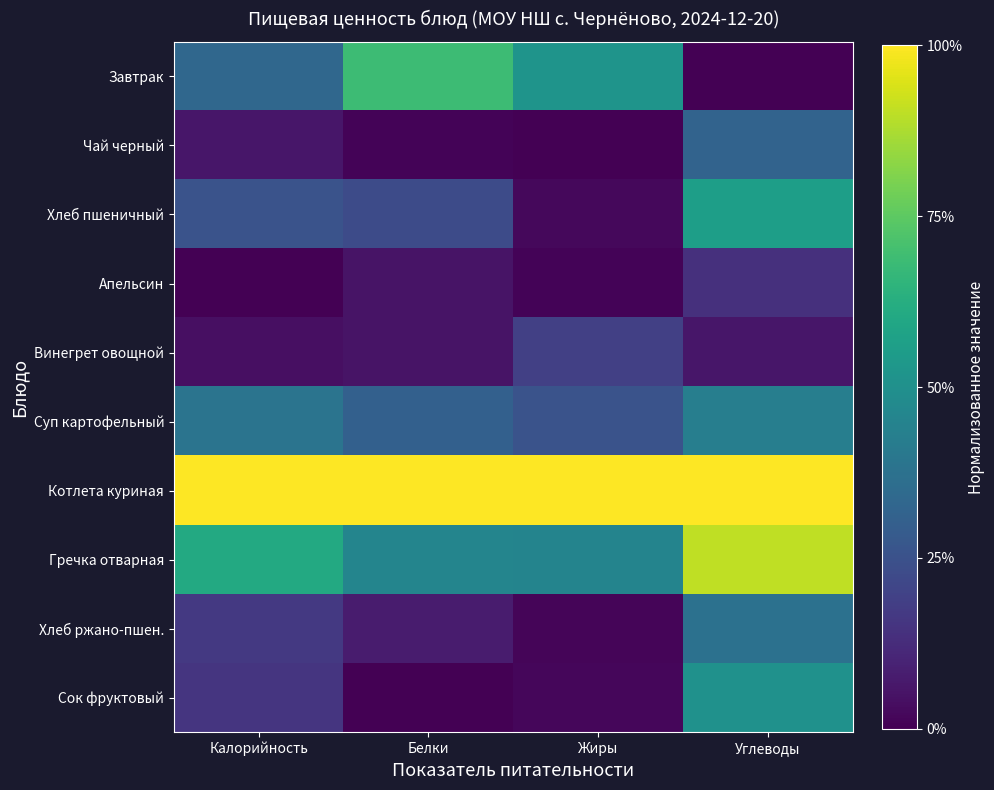

What is the total value across all series at Калорийность?

3.0